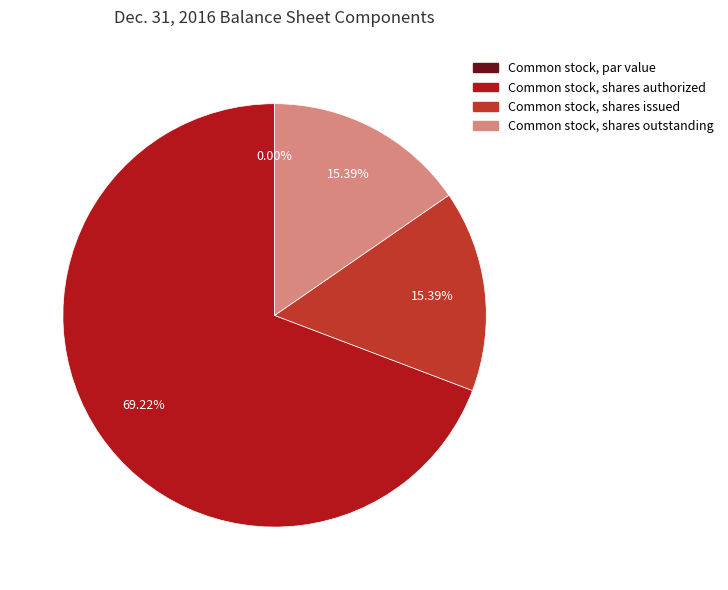

Rank the categories by value from highest to lowest.

Common stock, shares authorized, Common stock, shares issued, Common stock, shares outstanding, Common stock, par value